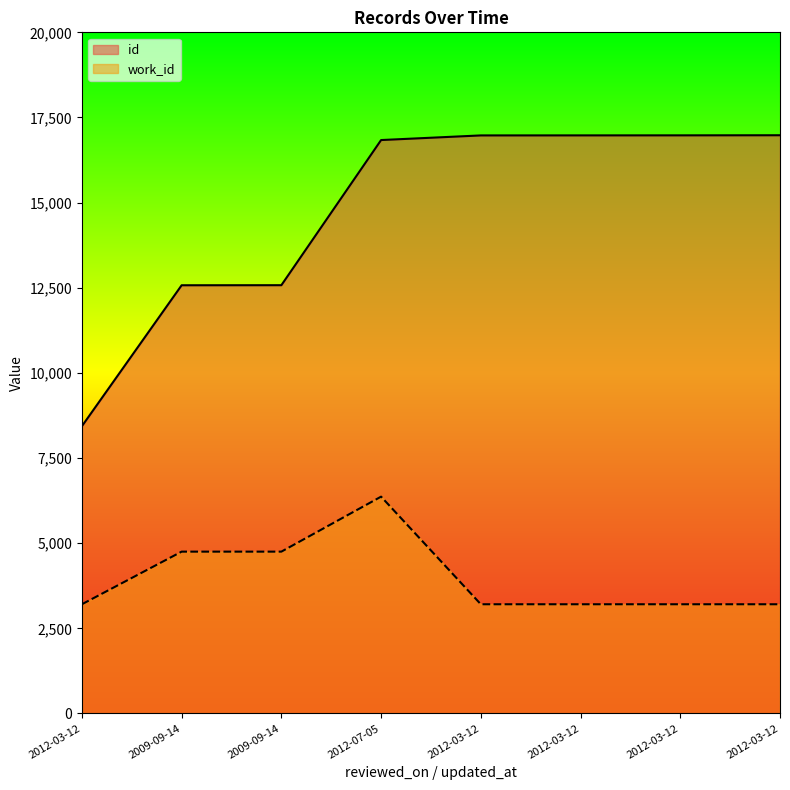

True or false: id has more than 2 interior local peaks.

False